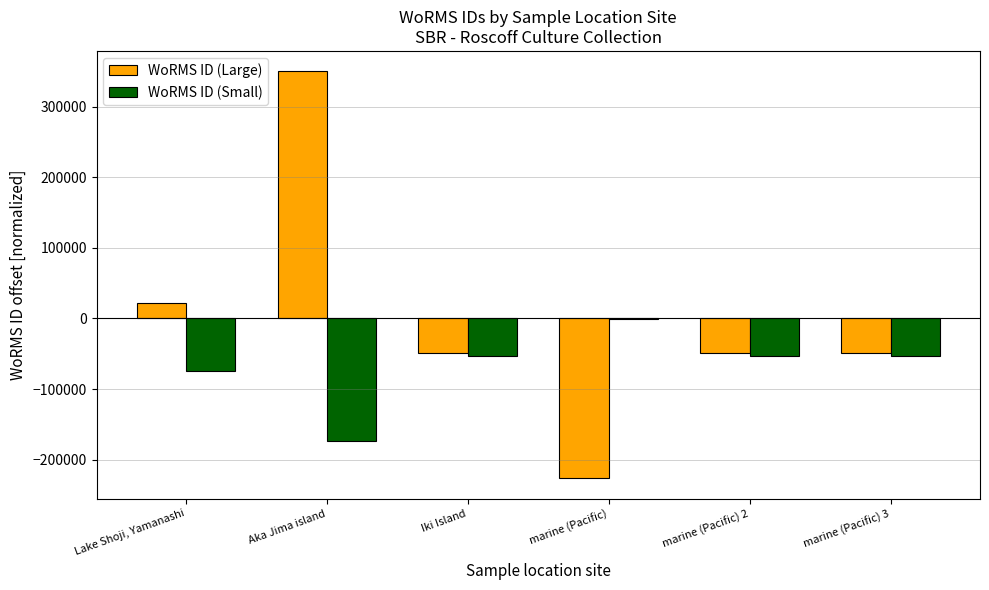

Is it true that WoRMS ID (Large) equals -368430.2 at marine (Pacific)?

False